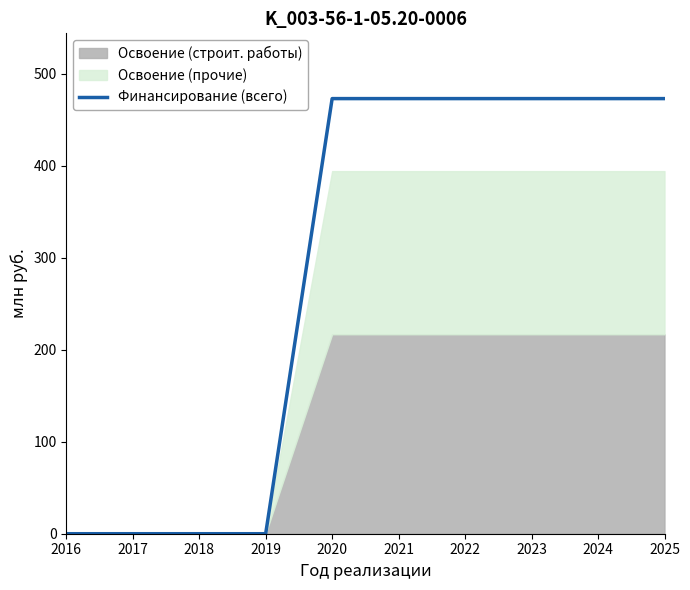

What is the value of the 7th point from the left?

473.0